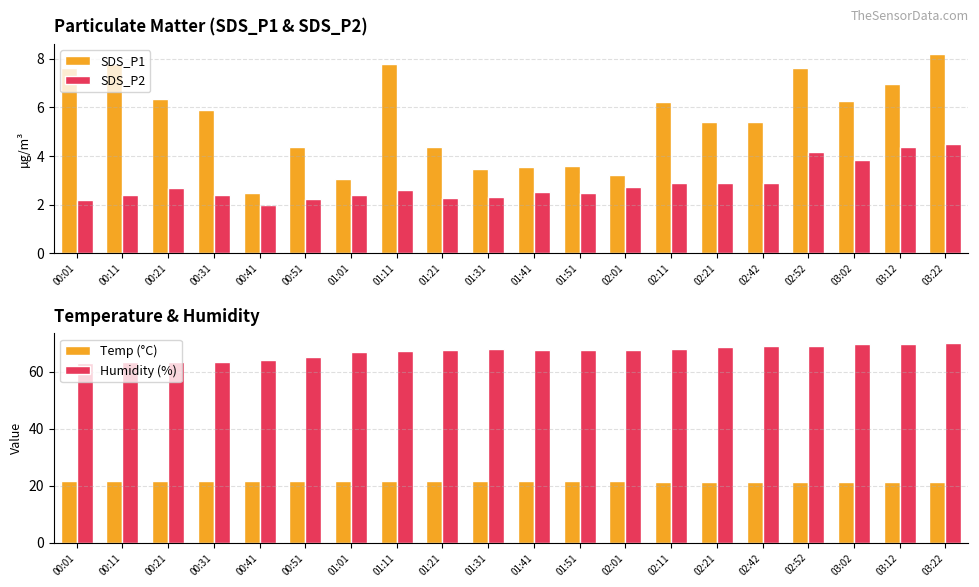

How many values in the SDS_P1 series are below 5?

8